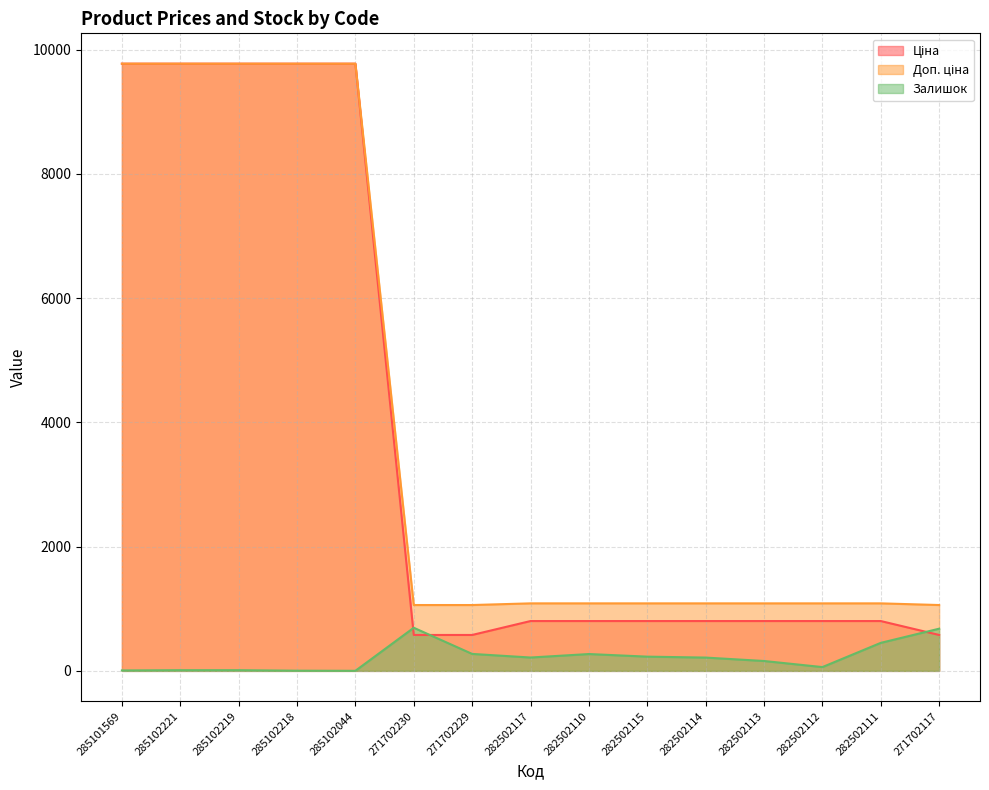

Does the chart display data point markers on the line(s)?

No